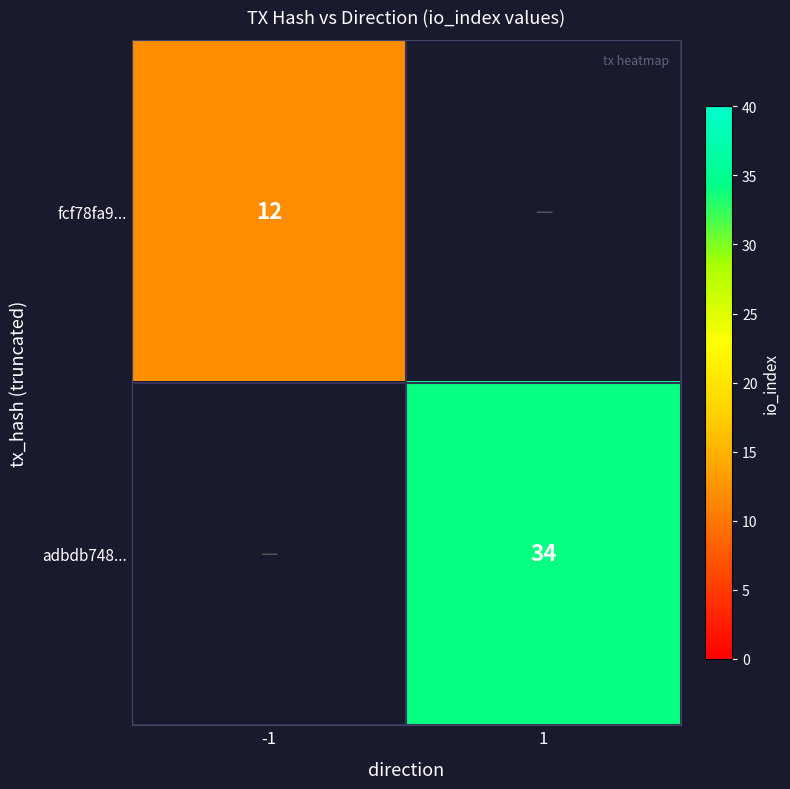

Which has a higher value, 1 or -1?

-1